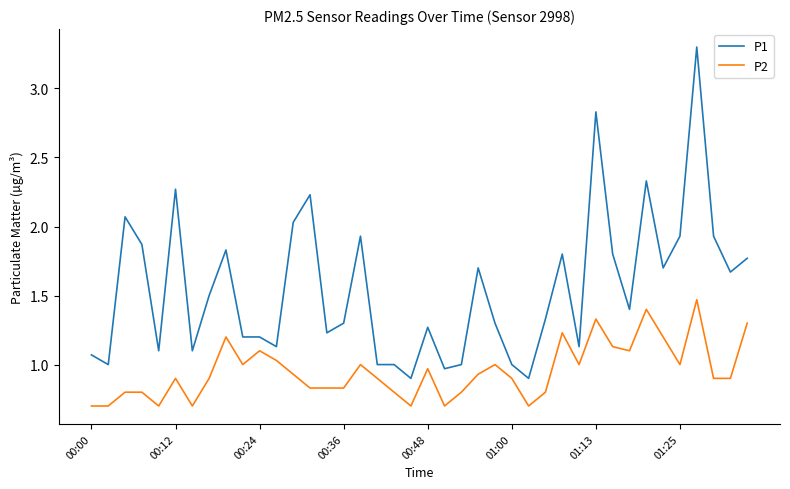

Rank the series by their maximum value, from lowest to highest.

P2, P1